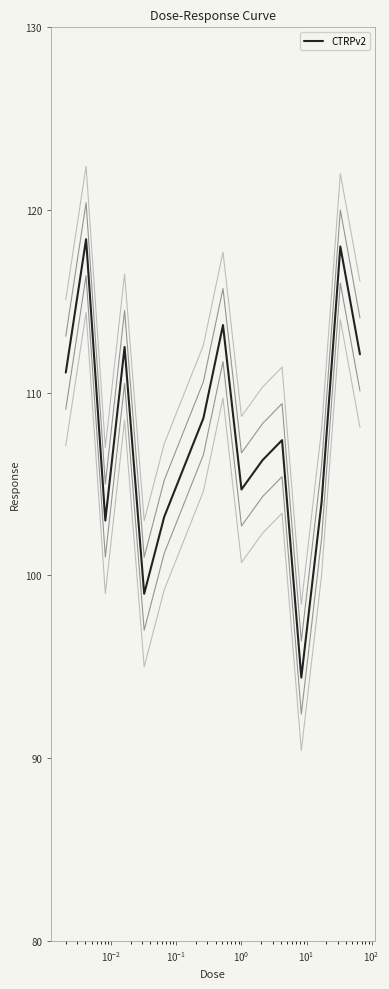

Is this an area chart (filled region under the line)?

No